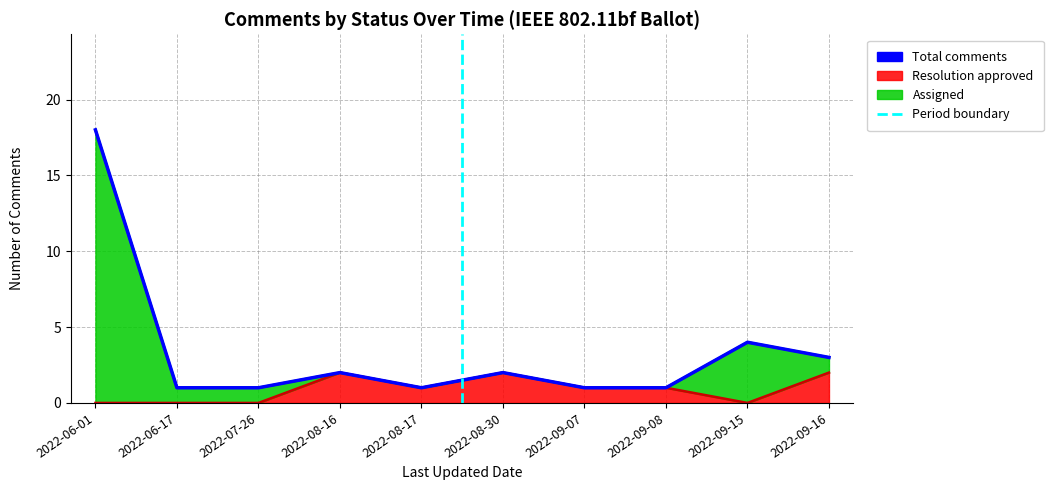

Reading left to right, transcribe all the data shown in this chart.

Resolution approved: 2022-06-01=0	2022-06-17=0	2022-07-26=0	2022-08-16=2	2022-08-17=1	2022-08-30=2	2022-09-07=1	2022-09-08=1	2022-09-15=0	2022-09-16=2
Assigned: 2022-06-01=18	2022-06-17=1	2022-07-26=1	2022-08-16=2	2022-08-17=1	2022-08-30=2	2022-09-07=1	2022-09-08=1	2022-09-15=4	2022-09-16=3